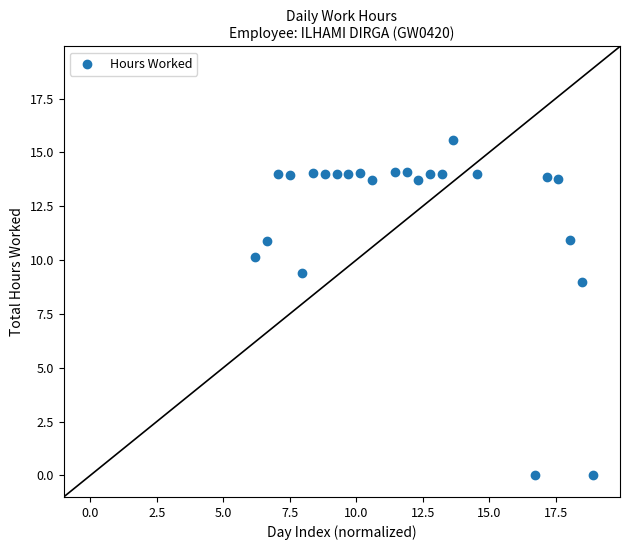

What Y value in the scatter plot is closest to 7?

9.0